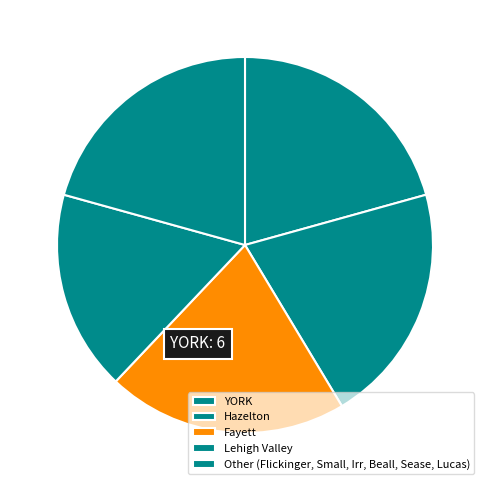

What is the change in value from Hazelton to Fayett?

+1